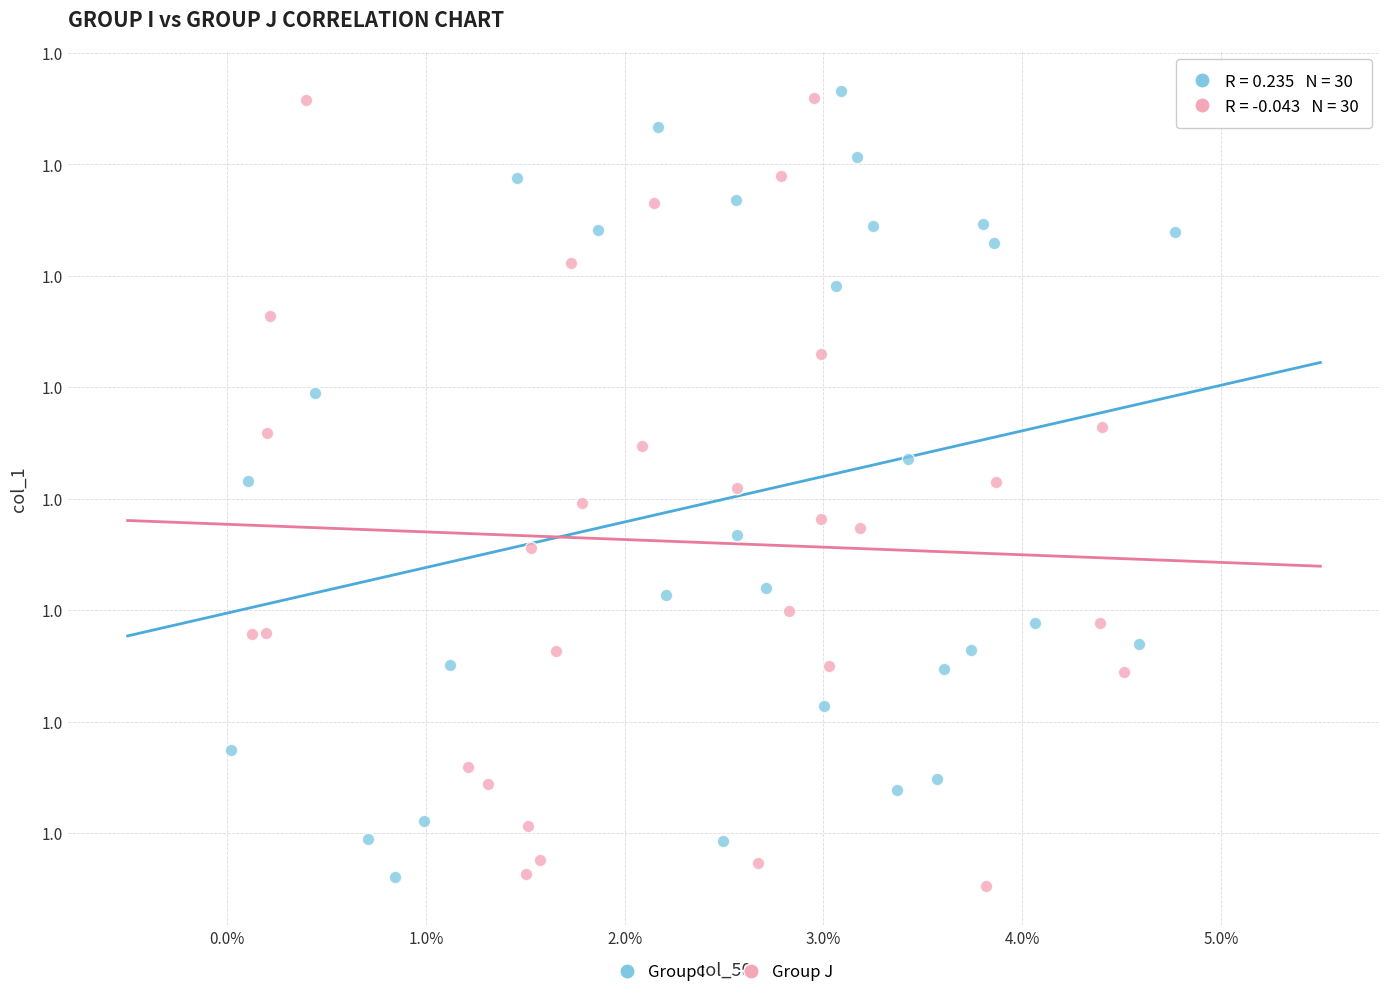

What are all the series names shown in the legend?

Group I, Group J